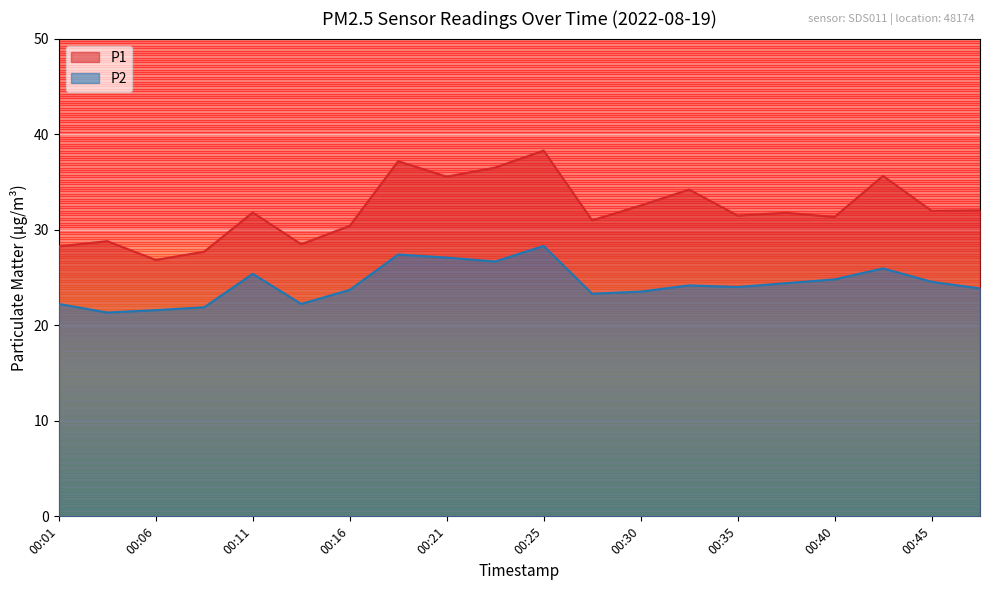

At how many categories does at least one series exceed 37?

2